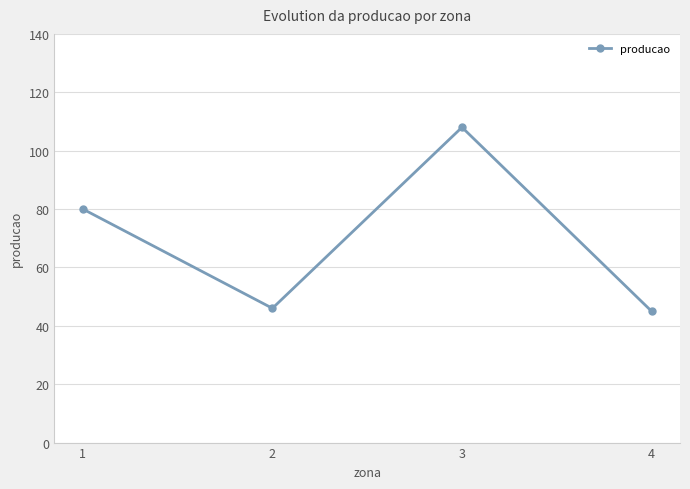

What is the value of the 1st point from the left?

80